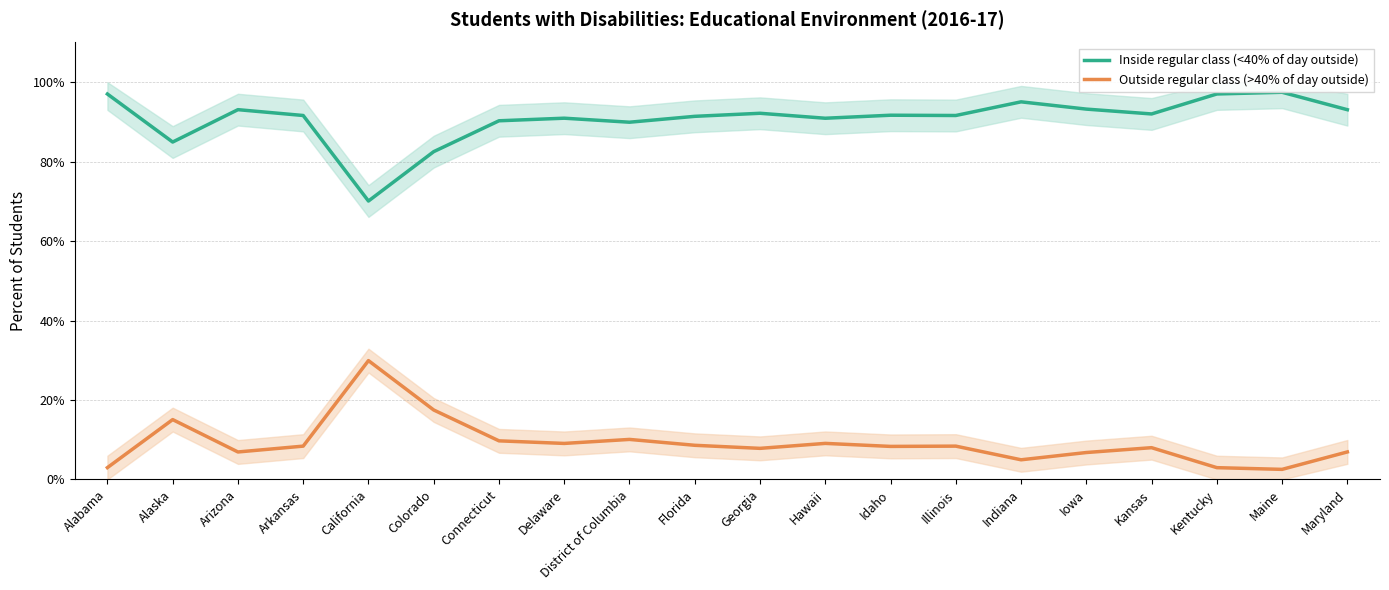

Reading left to right, extract all data points from this chart.

Inside regular class (<40% of day outside): 97.0	84.9	93.1	91.6	70.1	82.5	90.3	90.9	89.9	91.4	92.2	90.9	91.7	91.6	95.1	93.2	92.0	97.0	97.5	93.1
Outside regular class (>40% of day outside): 3.0	15.1	6.9	8.4	29.9	17.5	9.7	9.1	10.1	8.6	7.8	9.1	8.3	8.4	4.9	6.8	8.0	3.0	2.5	6.9